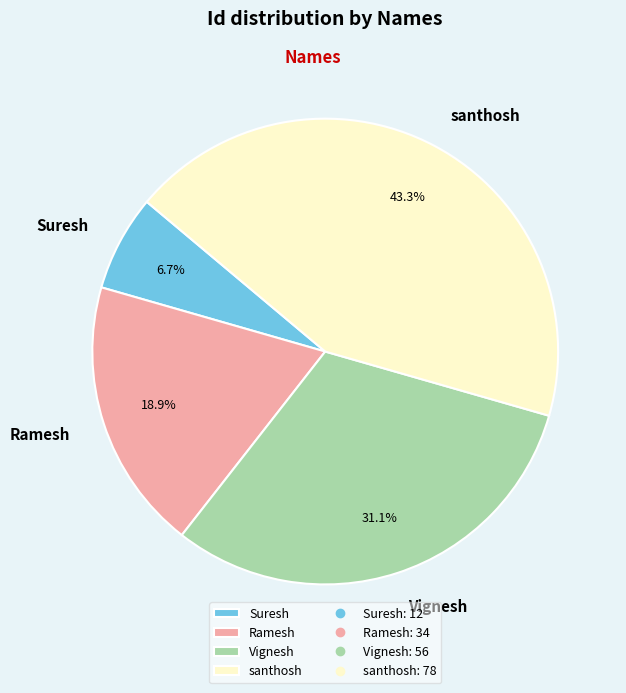

What is the largest slice in the pie chart?

santhosh